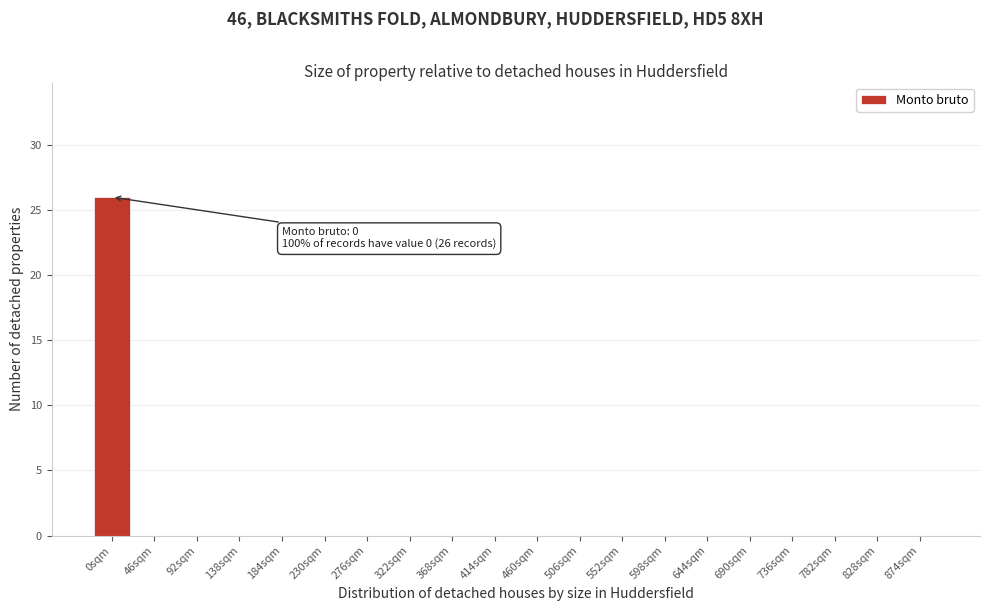

Reading left to right, extract all data points from this chart.

0sqm=26	46sqm=0	92sqm=0	138sqm=0	184sqm=0	230sqm=0	276sqm=0	322sqm=0	368sqm=0	414sqm=0	460sqm=0	506sqm=0	552sqm=0	598sqm=0	644sqm=0	690sqm=0	736sqm=0	782sqm=0	828sqm=0	874sqm=0